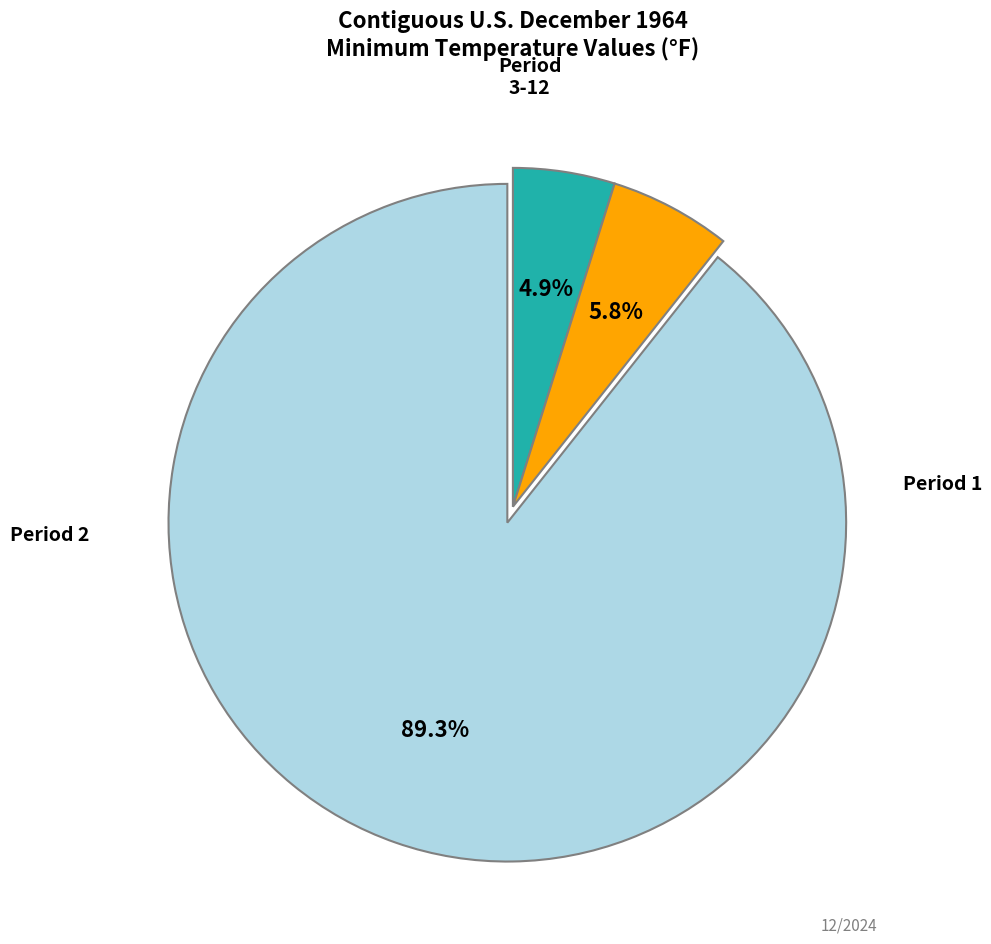

Is there a majority slice in this chart?

Yes